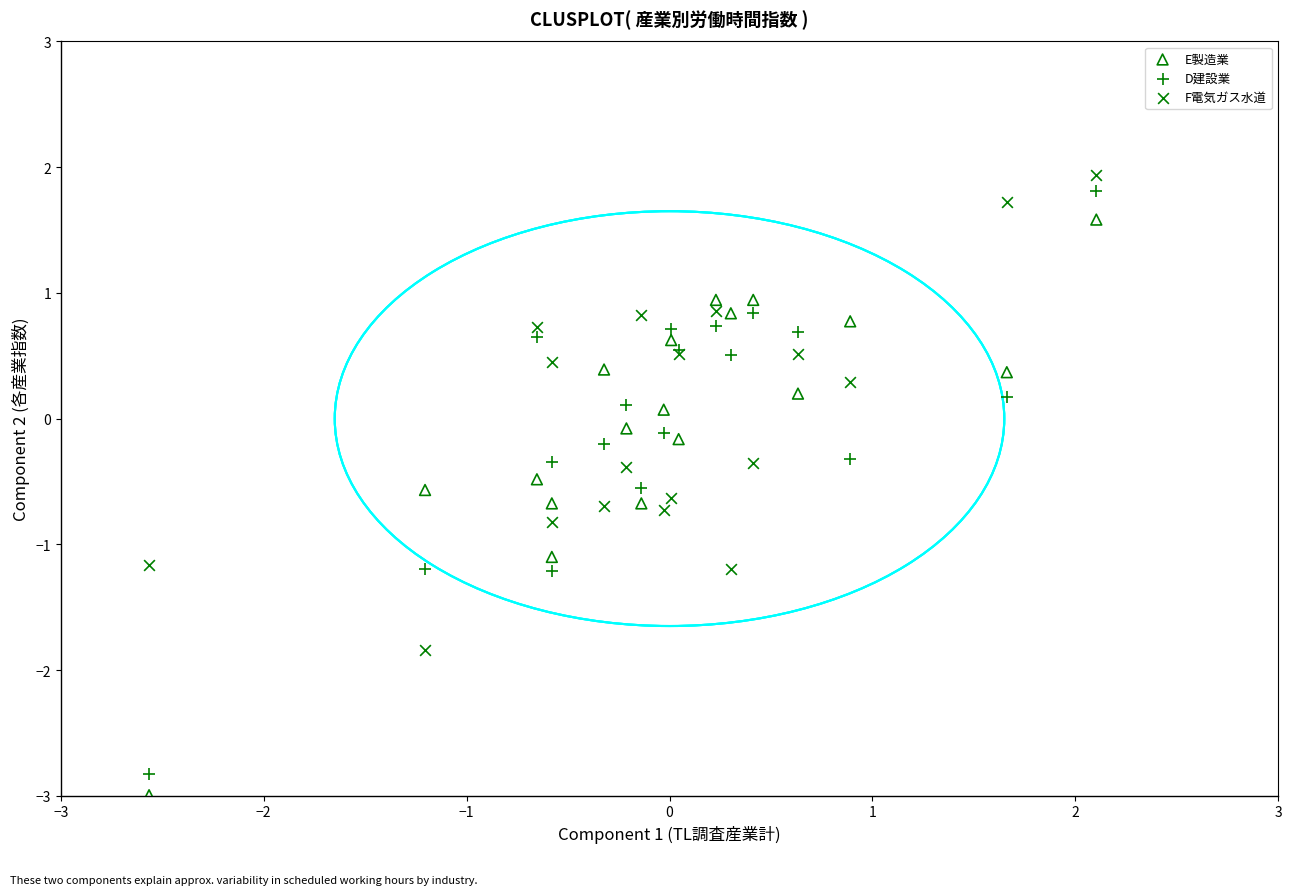

Which series has the largest Y range (max minus min)?

D建設業